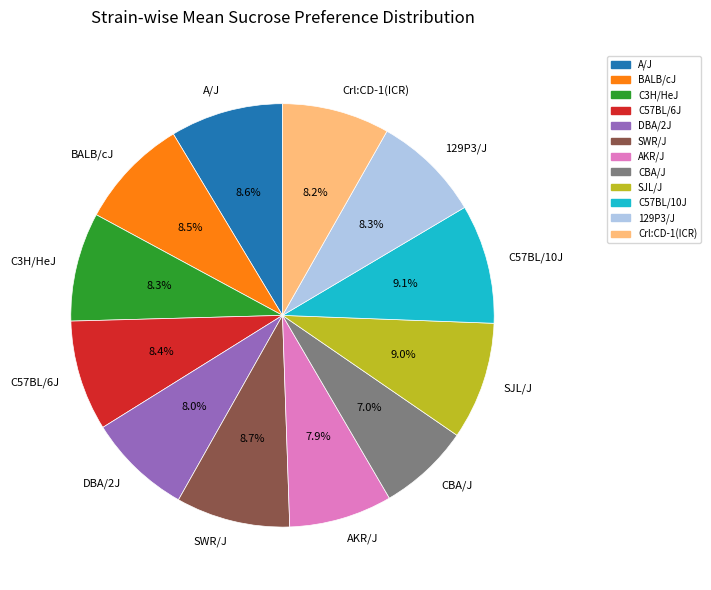

Does any single category account for the majority?

No